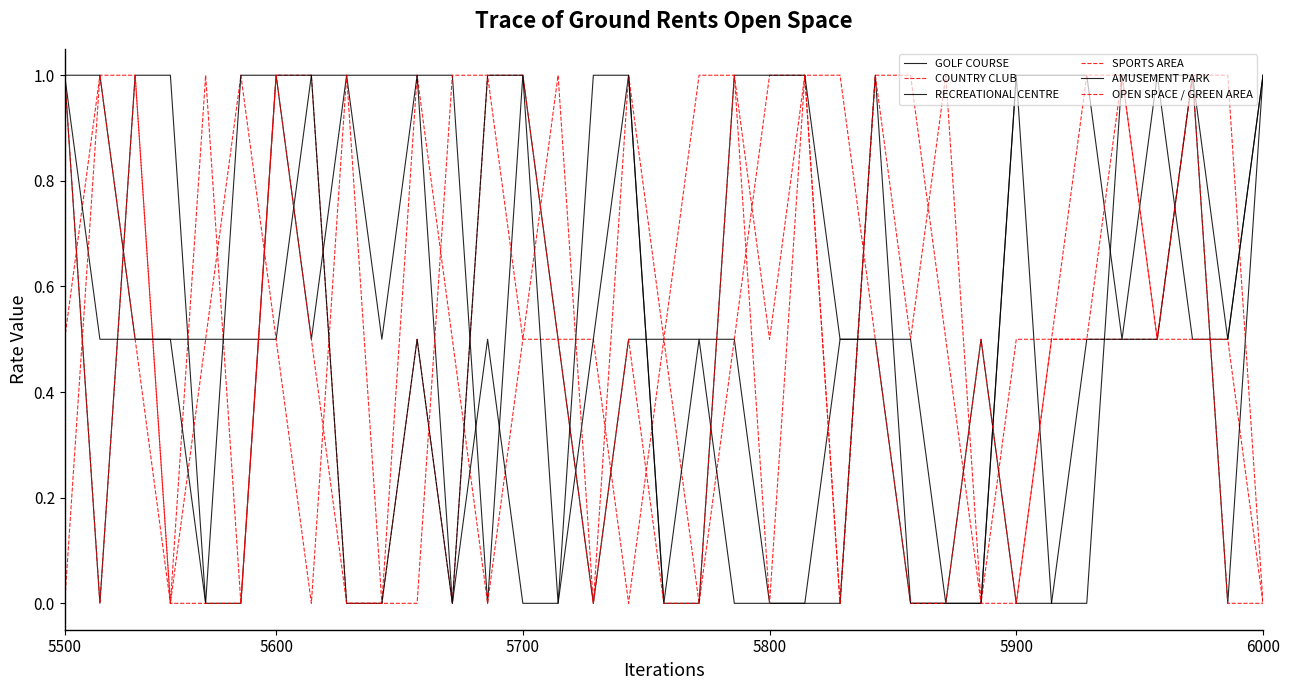

Which series has the widest spread of values?

GOLF COURSE